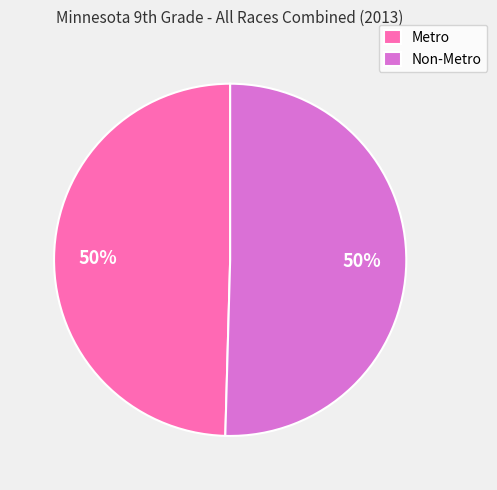

To the nearest percent, what percentage of the pie is Metro?

50%